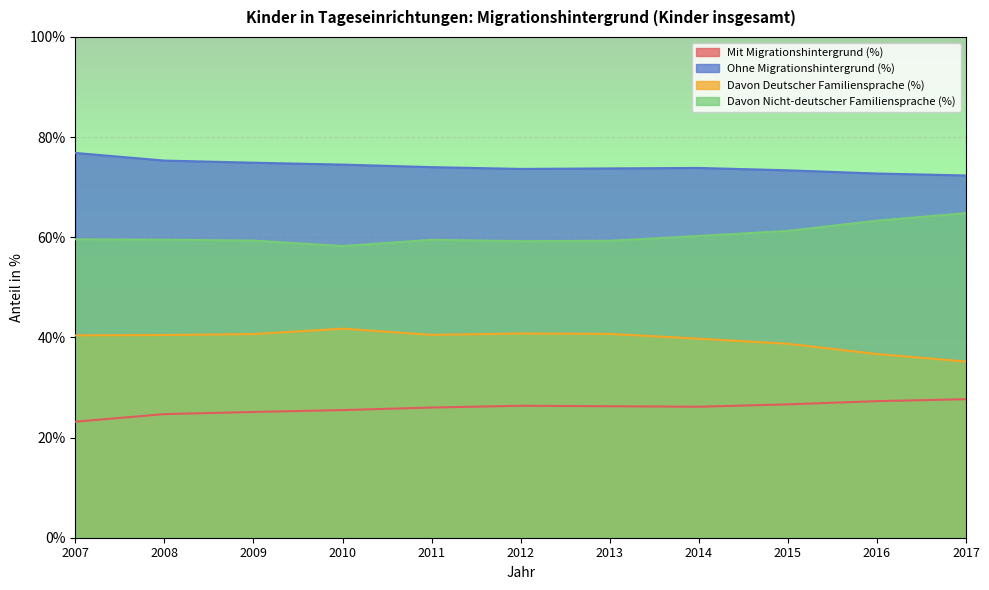

What value does the Ohne Migrationshintergrund (%) series have at 2008?

75.3